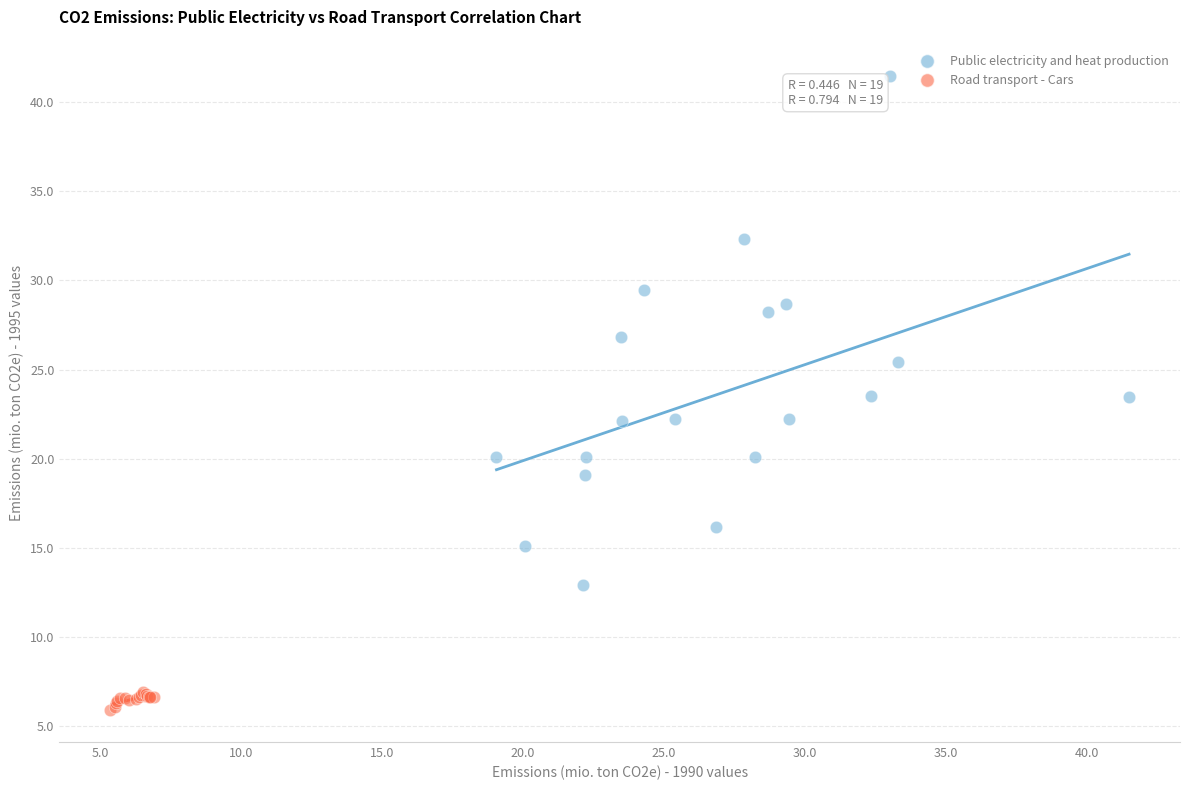

Which series contains the highest Y value?

Public electricity and heat production